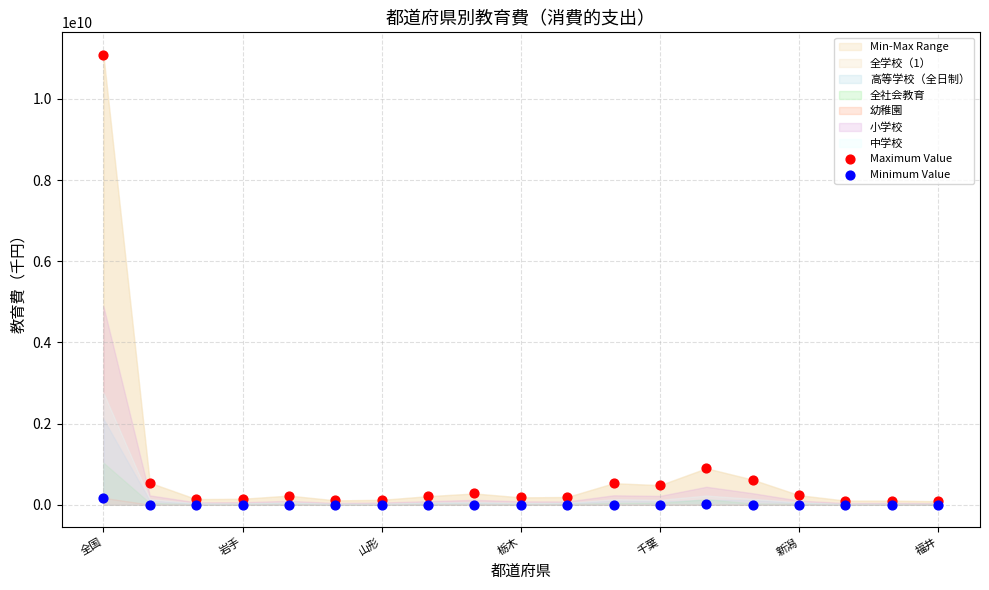

Across all series, what Y value is closest to 5542436474?

899072769